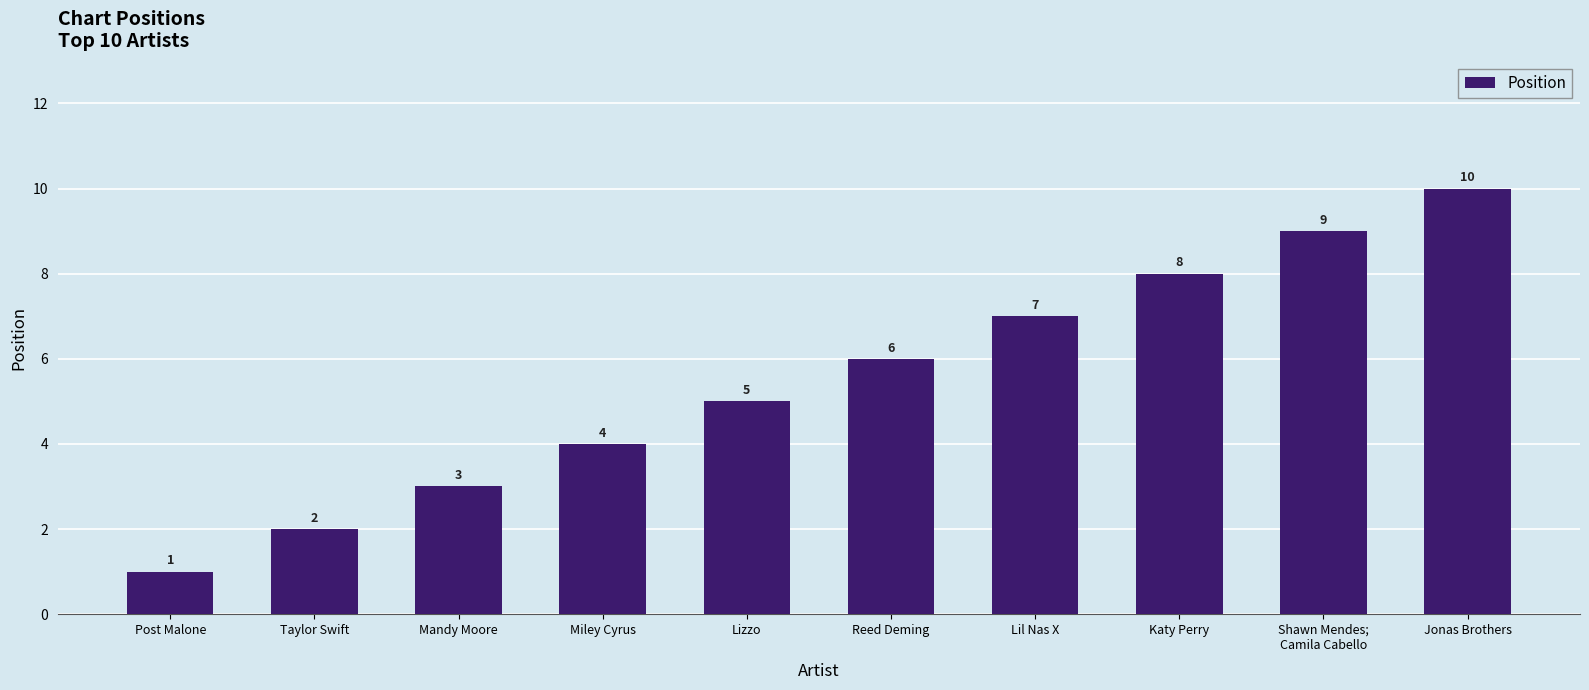

List the labels in order of value, largest first.

Jonas Brothers, Shawn Mendes;
Camila Cabello, Katy Perry, Lil Nas X, Reed Deming, Lizzo, Miley Cyrus, Mandy Moore, Taylor Swift, Post Malone